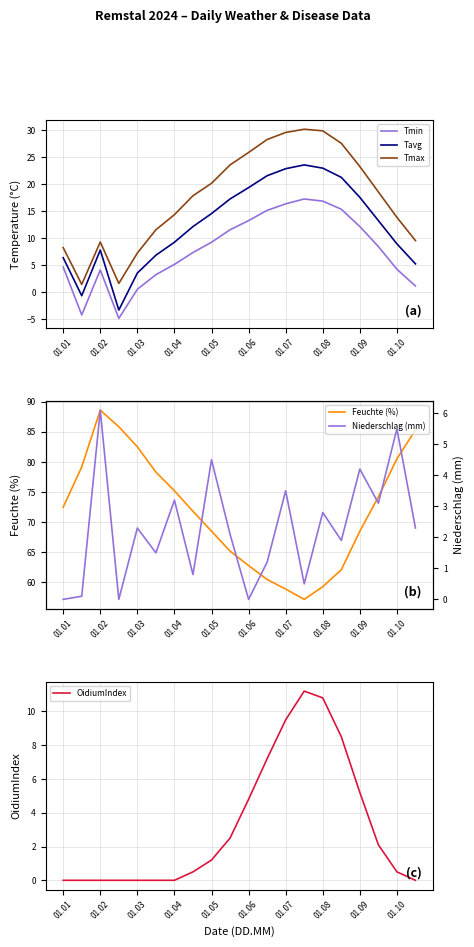

What is the difference between the second highest and minimum values in the Feuchte (%) series?

28.6